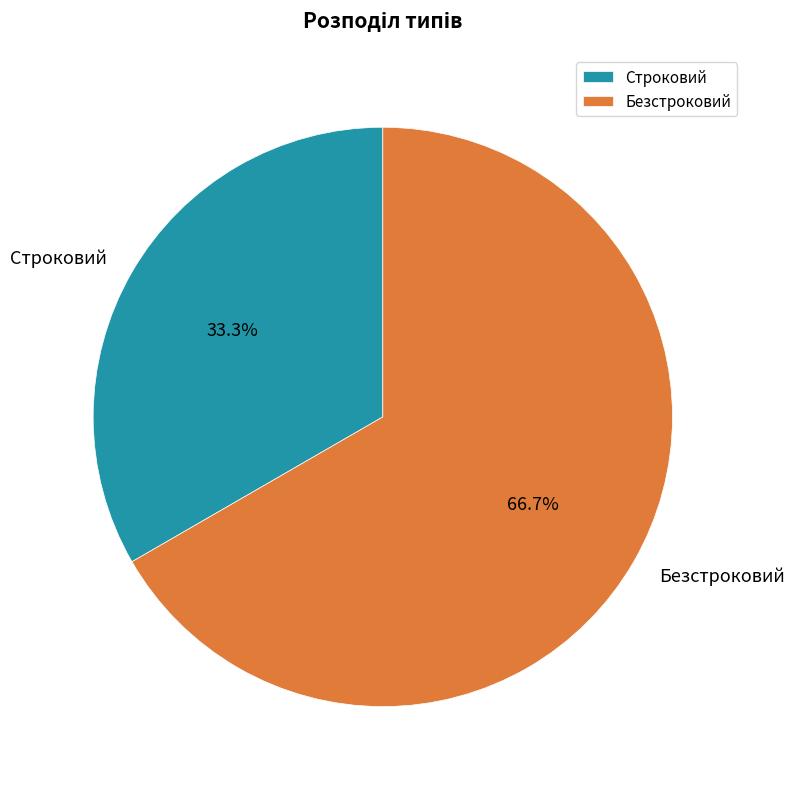

How many slices are in this pie chart?

2